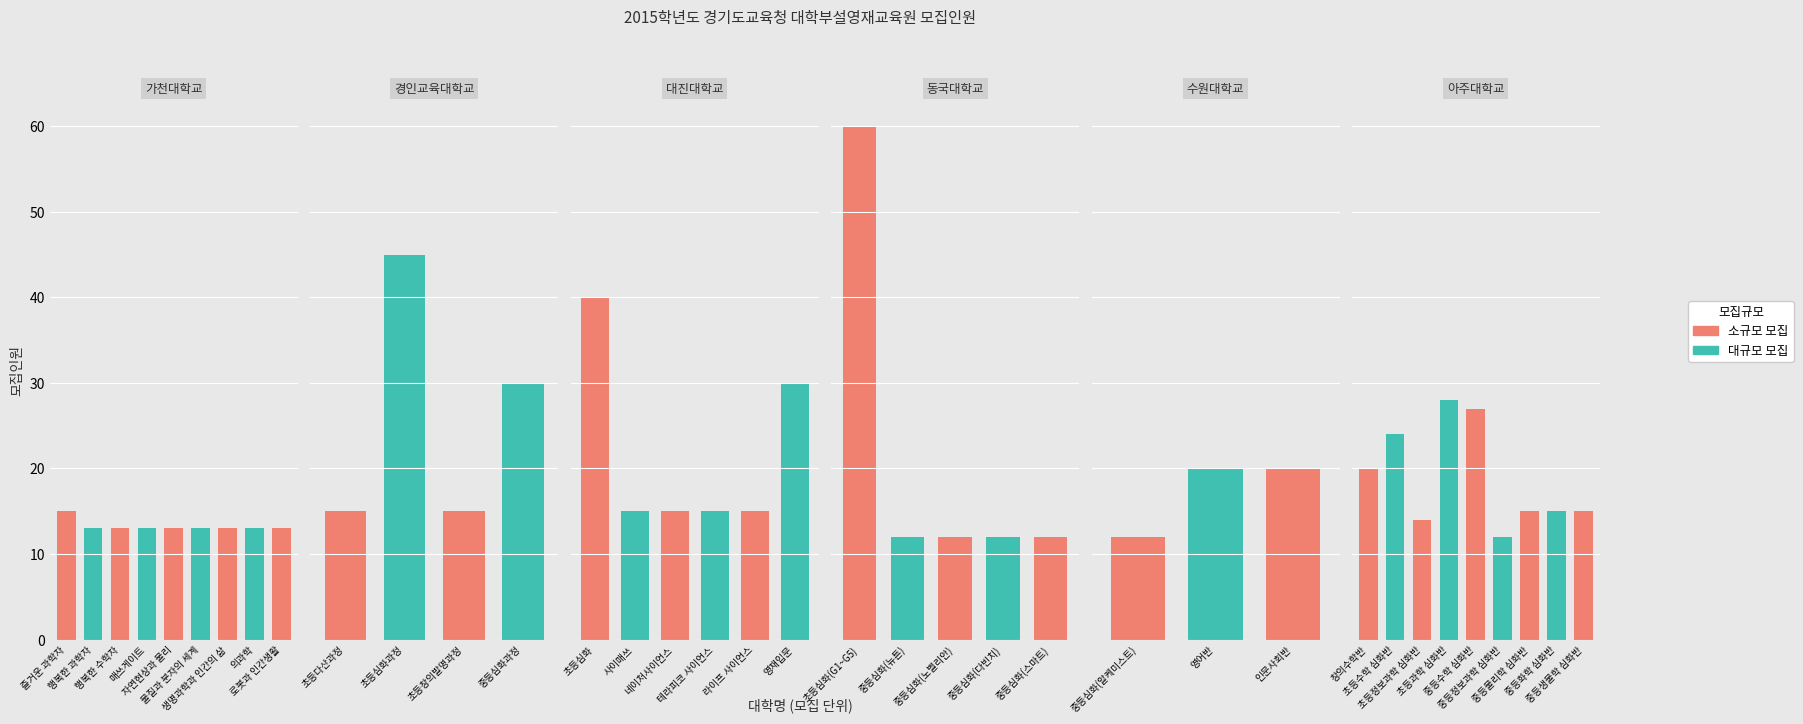

Rank the categories by value from lowest to highest.

중등심화(뉴튼), 중등심화(노벨리안), 중등심화(다빈치), 중등심화(스마트), 중등심화(알케미스트), 중등정보과학 심화반, 행복한 과학자, 행복한 수학자, 매쓰게이트, 자연현상과 물리, 물질과 분자의 세계, 생명과학과 인간의 삶, 의과학, 로봇과 인간생활, 초등정보과학 심화반, 즐거운 과학자, 초등다산과정, 초등창의발명과정, 사이매쓰, 네이처사이언스, 테라피코 사이언스, 라이프 사이언스, 중등물리학 심화반, 중등화학 심화반, 중등생물학 심화반, 영어반, 인문사회반, 창의수학반, 초등수학 심화반, 중등수학 심화반, 초등과학 심화반, 중등심화과정, 영재입문, 초등심화, 초등심화과정, 초등심화(G1~G5)